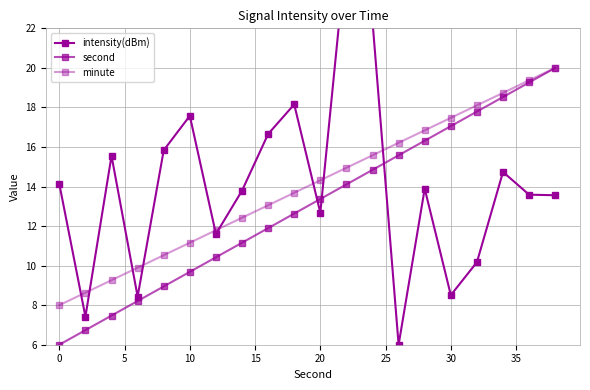

Which series has the largest total across all categories?

intensity(dBm)